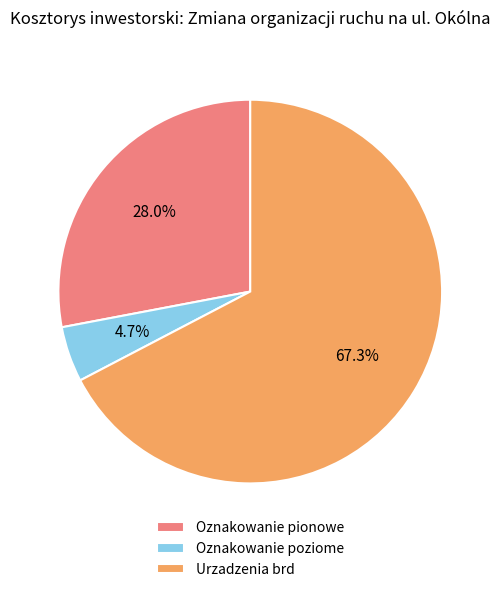

To the nearest percent, what is the combined percentage of Oznakowanie poziome and Oznakowanie pionowe?

33%